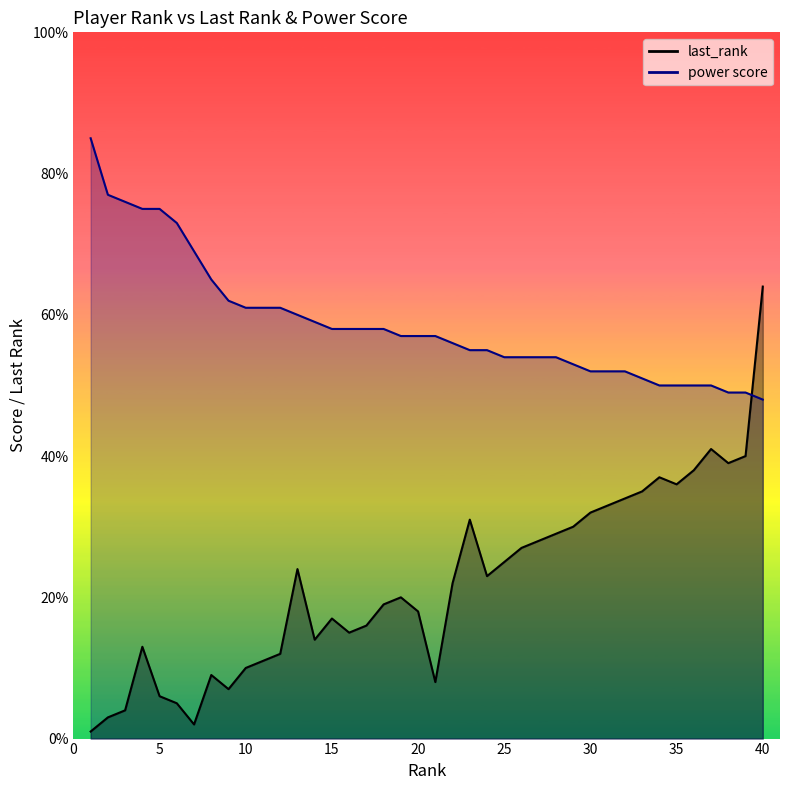

What is the value of the power score point at the 15th from the left?

58